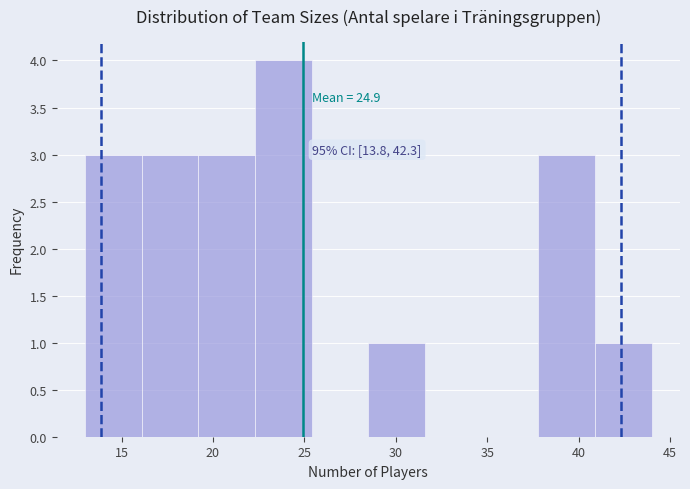

Over which range of the x-axis is the bar tallest?

22.3 to 25.4